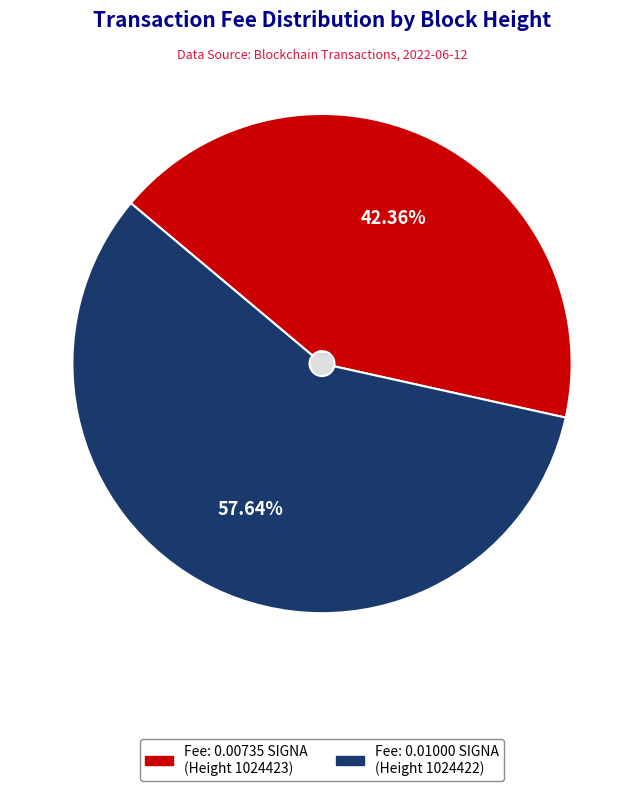

What portion of the pie excludes Height 1024422 (Ordinary Payment)?

42.4%